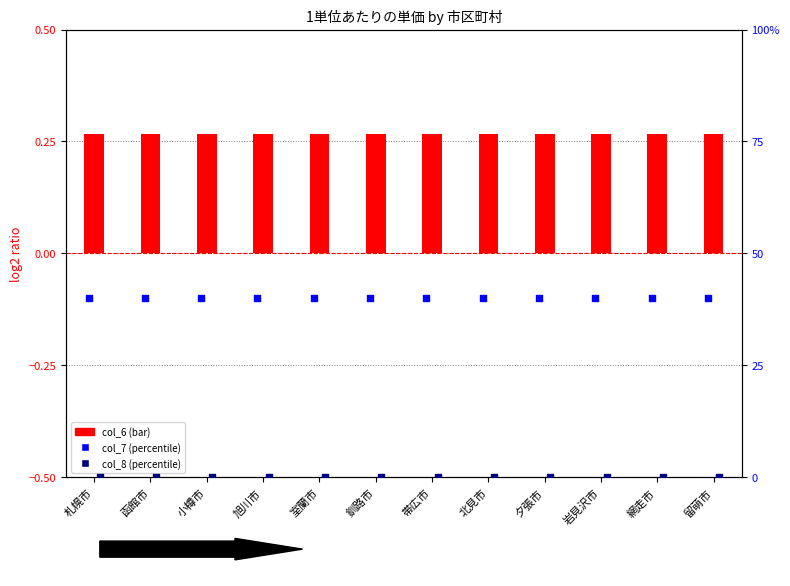

Which series has the largest total across all categories?

col_7